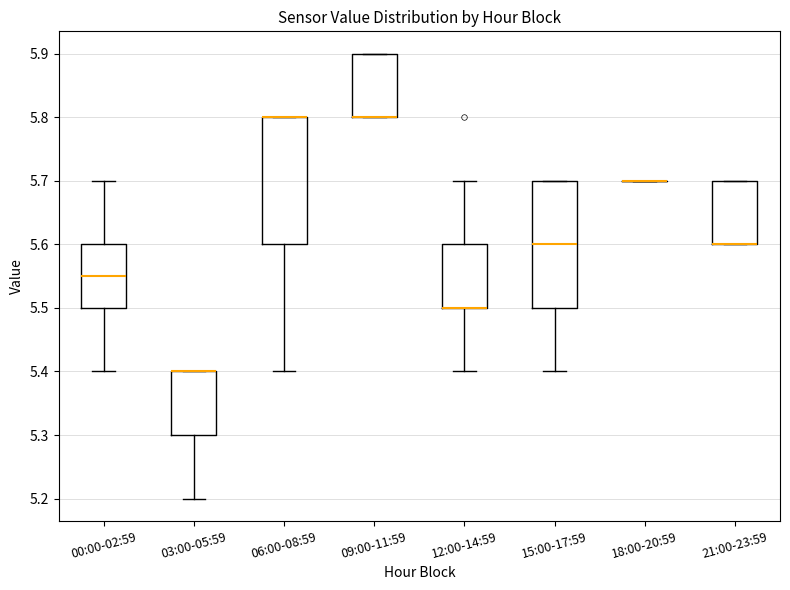

Reading left to right, transcribe this box plot: for each box, give where its median line is, the range the box spans, and where its two whiskers end, as read against the y-axis. The values are not printed on the chart, so give them approximately, as read against the axis.

00:00-02:59: median 5.55, box 5.50 to 5.60, whiskers 5.40 to 5.70
03:00-05:59: median 5.40 (drawn on the box's upper edge), box 5.30 to 5.40, whiskers 5.20 to 5.40
06:00-08:59: median 5.80 (drawn on the box's upper edge), box 5.60 to 5.80, whiskers 5.40 to 5.80
09:00-11:59: median 5.80 (drawn on the box's lower edge), box 5.80 to 5.90, whiskers 5.80 to 5.90
12:00-14:59: median 5.50 (drawn on the box's lower edge), box 5.50 to 5.60, whiskers 5.40 to 5.70
15:00-17:59: median 5.60, box 5.50 to 5.70, whiskers 5.40 to 5.70
18:00-20:59: box collapsed to a line at 5.70, whiskers 5.70 to 5.70
21:00-23:59: median 5.60 (drawn on the box's lower edge), box 5.60 to 5.70, whiskers 5.60 to 5.70